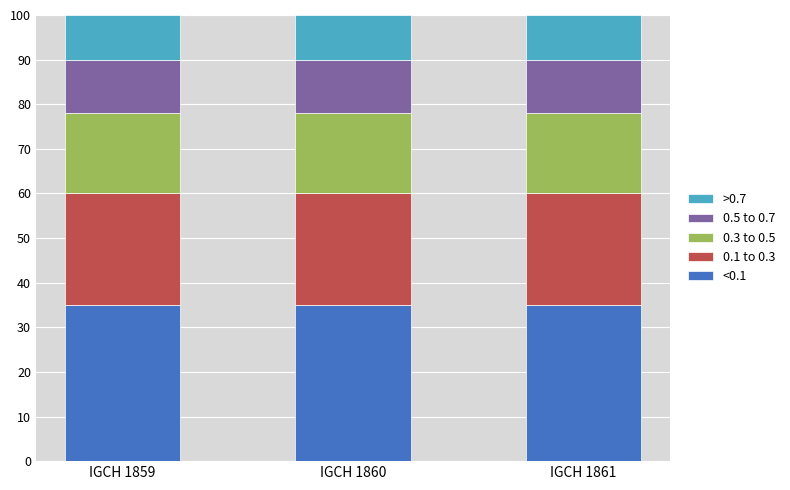

What is the minimum value for <0.1?

35